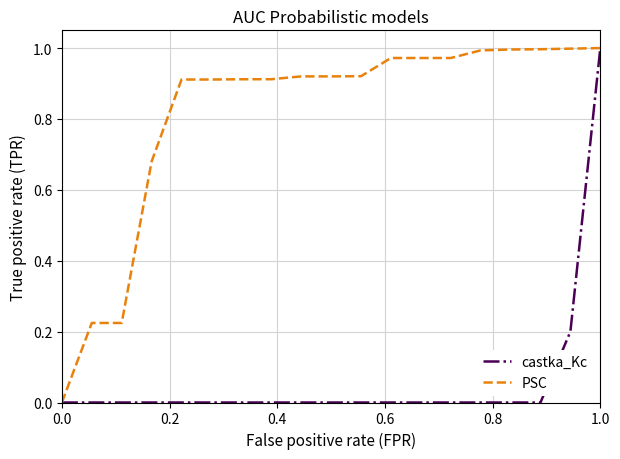

Which series has the largest total across all categories?

PSC